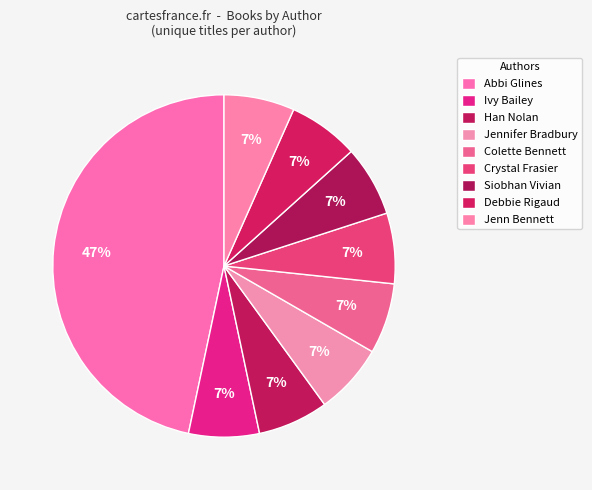

Which slice is the largest?

Abbi Glines